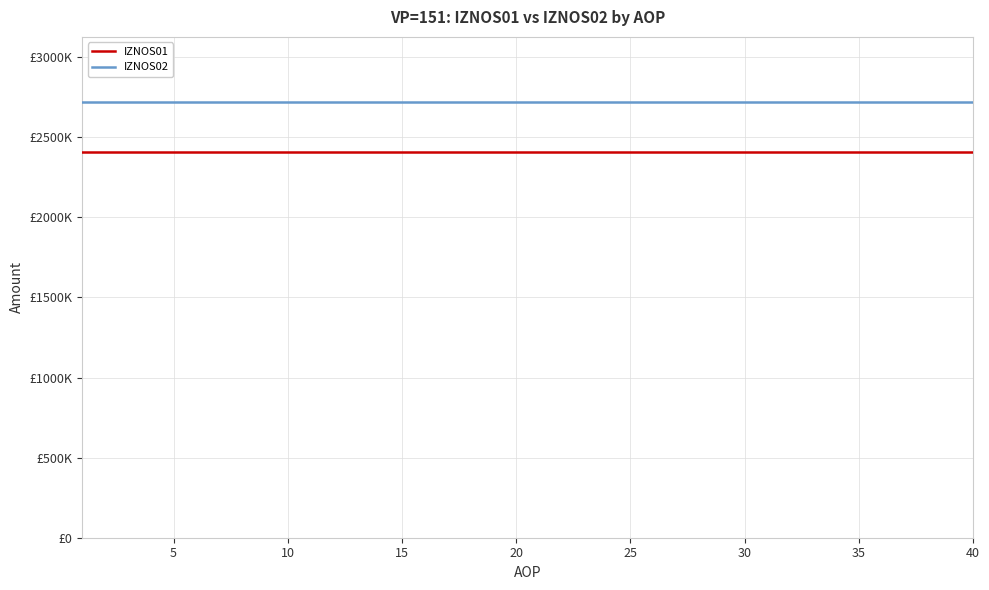

What are all the series names shown in the legend?

IZNOS01, IZNOS02